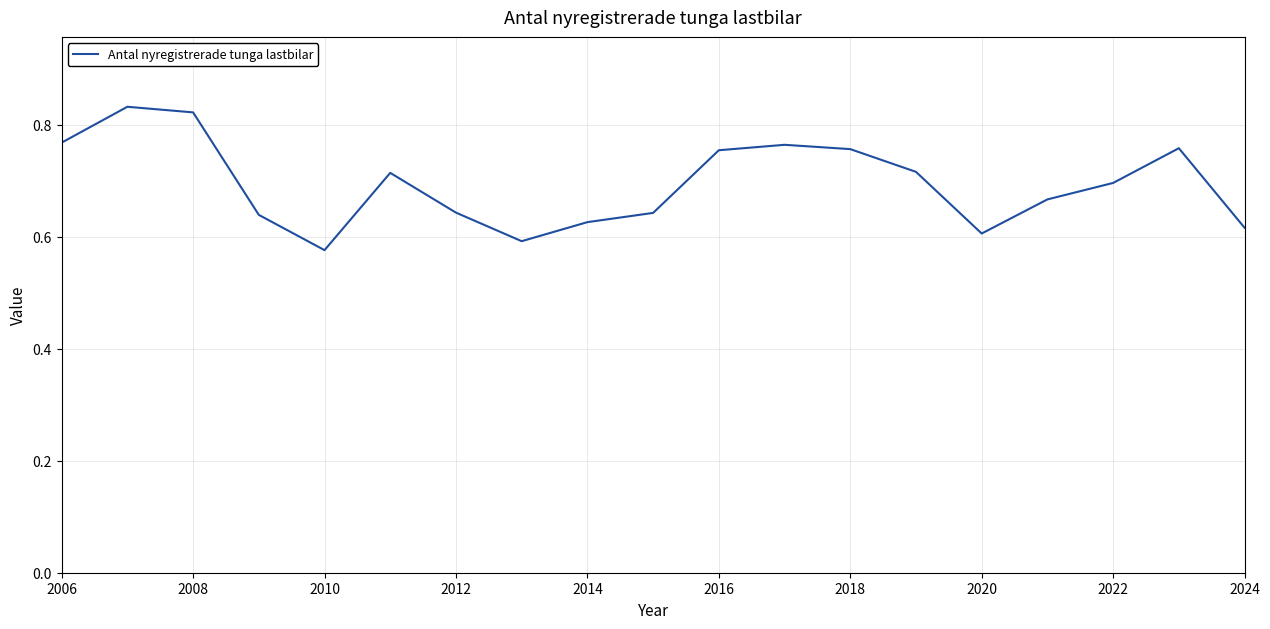

What is the difference between the maximum and minimum values?

0.3